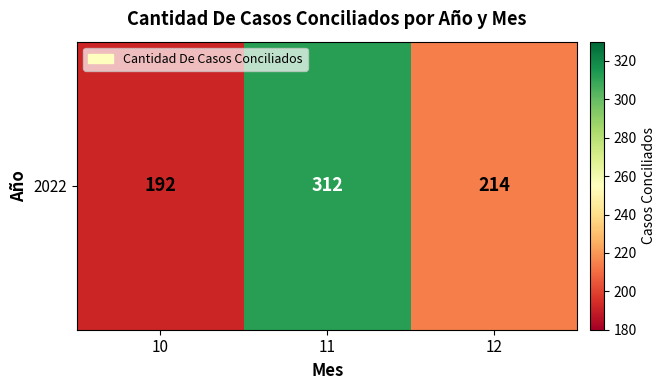

What is the approximate value at 12, to the nearest 50?

200